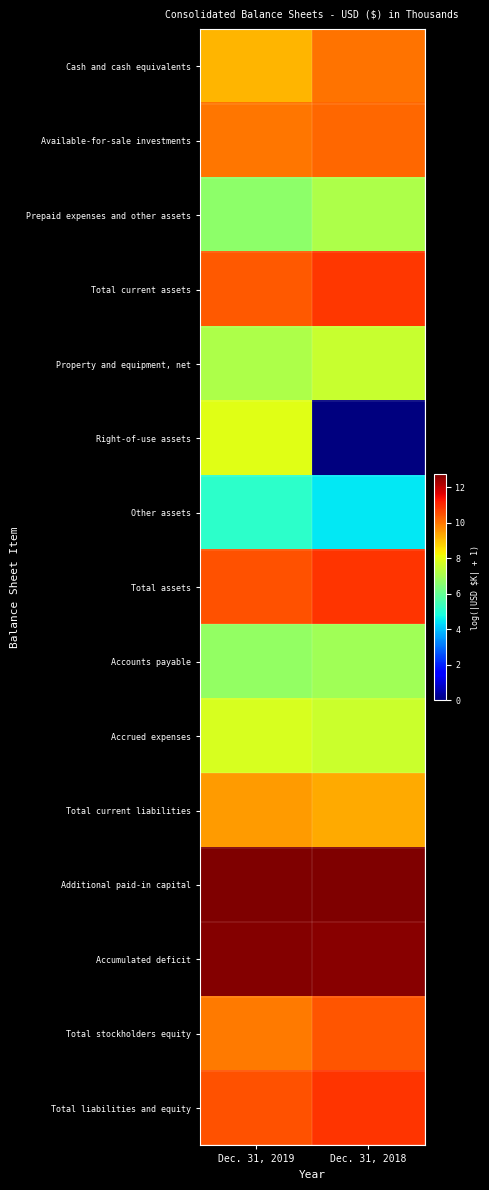

At how many categories does at least one series exceed 9?

2